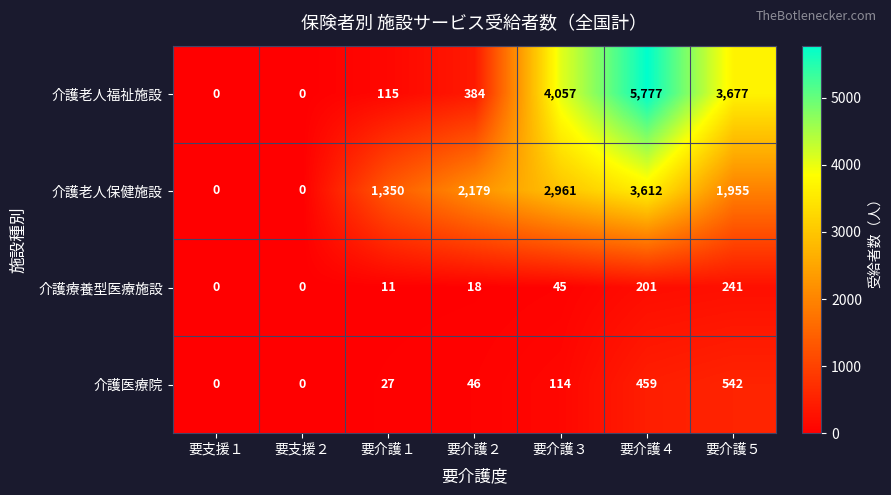

At 要介護２, list the series in order from smallest to largest.

介護療養型医療施設, 介護医療院, 介護老人福祉施設, 介護老人保健施設